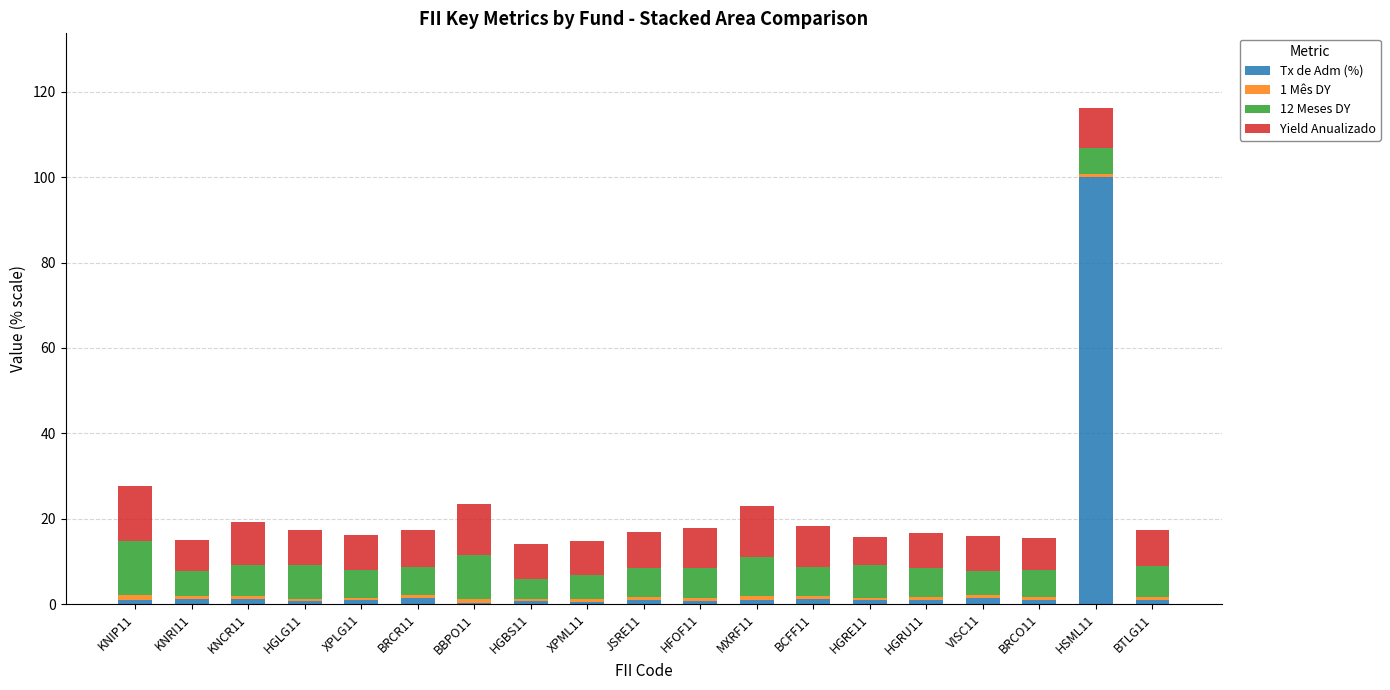

The Tx de Adm (%) series shows 1.0 at KNIP11. True or false?

True